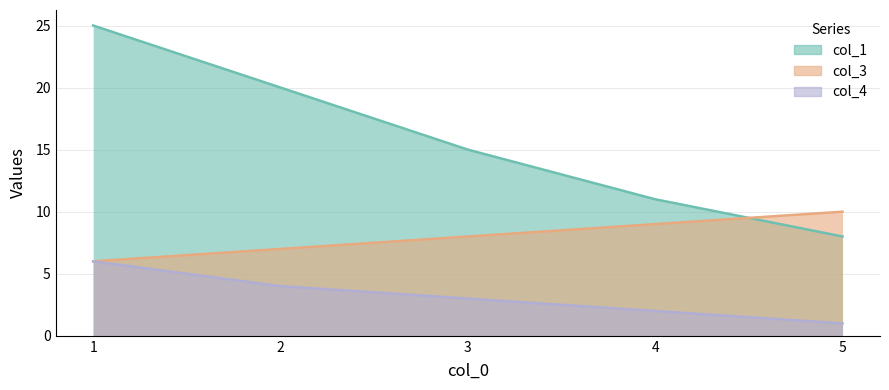

Reading right to left, extract all data points from this chart.

col_1: 8	11	15	20	25
col_3: 10	9	8	7	6
col_4: 1	2	3	4	6